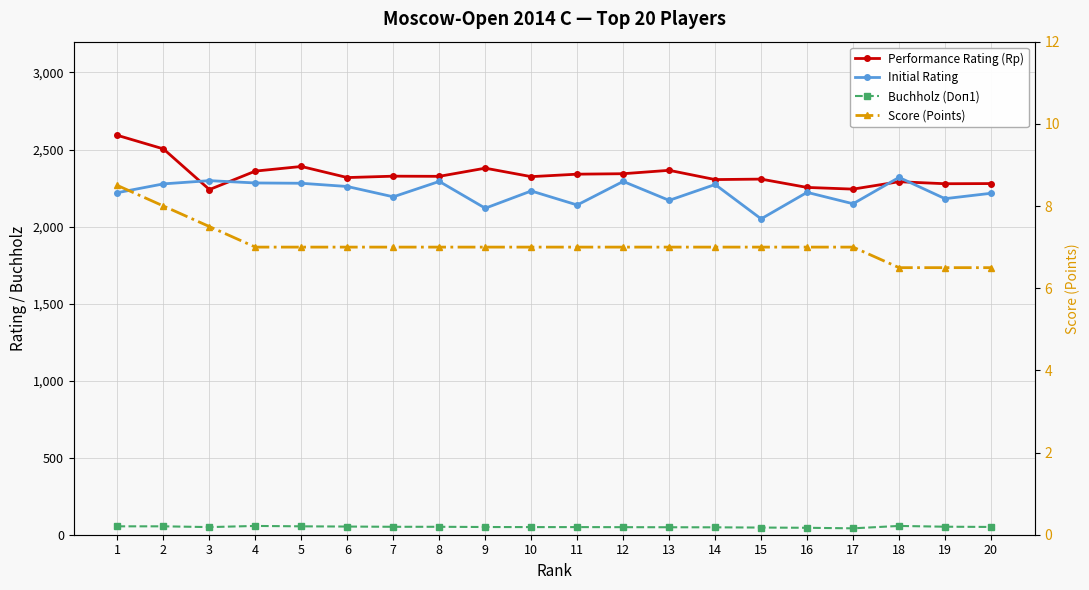

At how many categories does at least one series exceed 941?

20